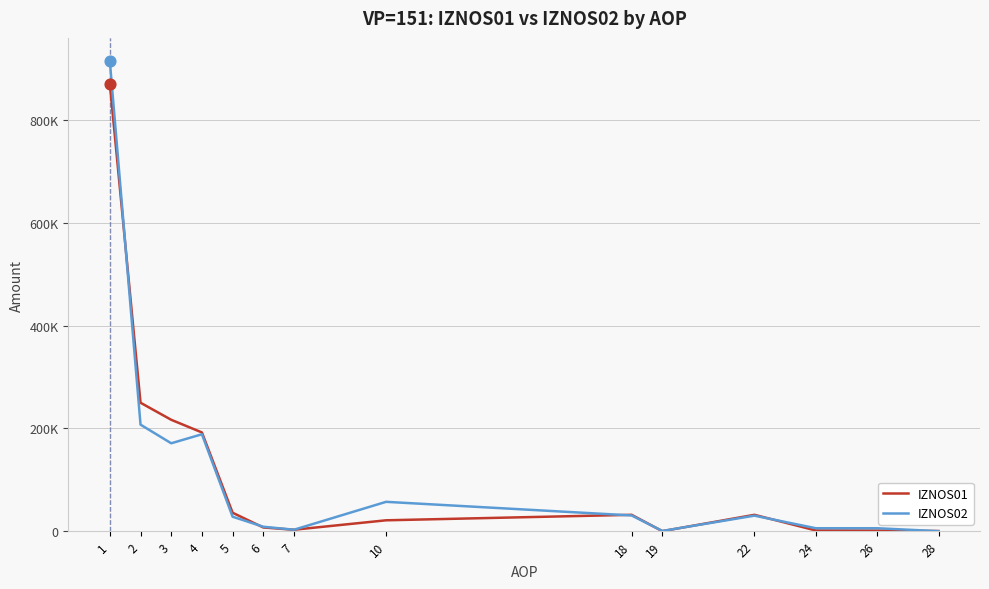

At which category is the sum across all series the highest?

1